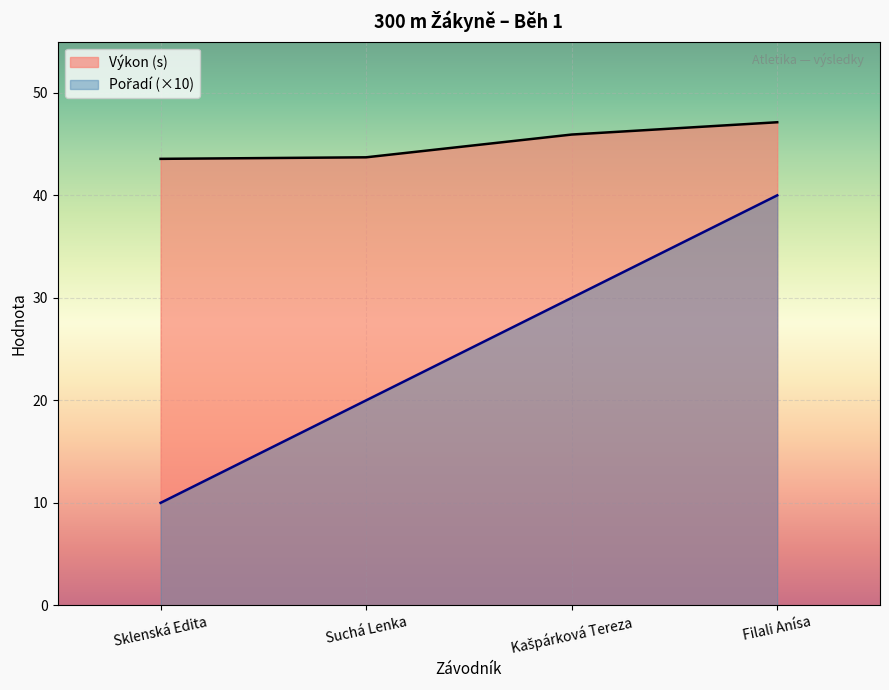

What is the total value across all series at Sklenská Edita?

53.6